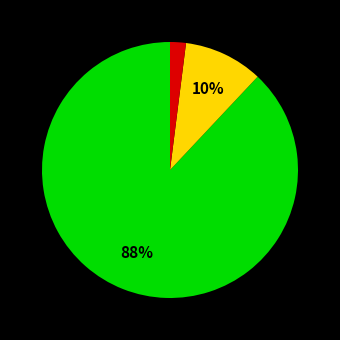

Does any single category account for the majority?

Yes